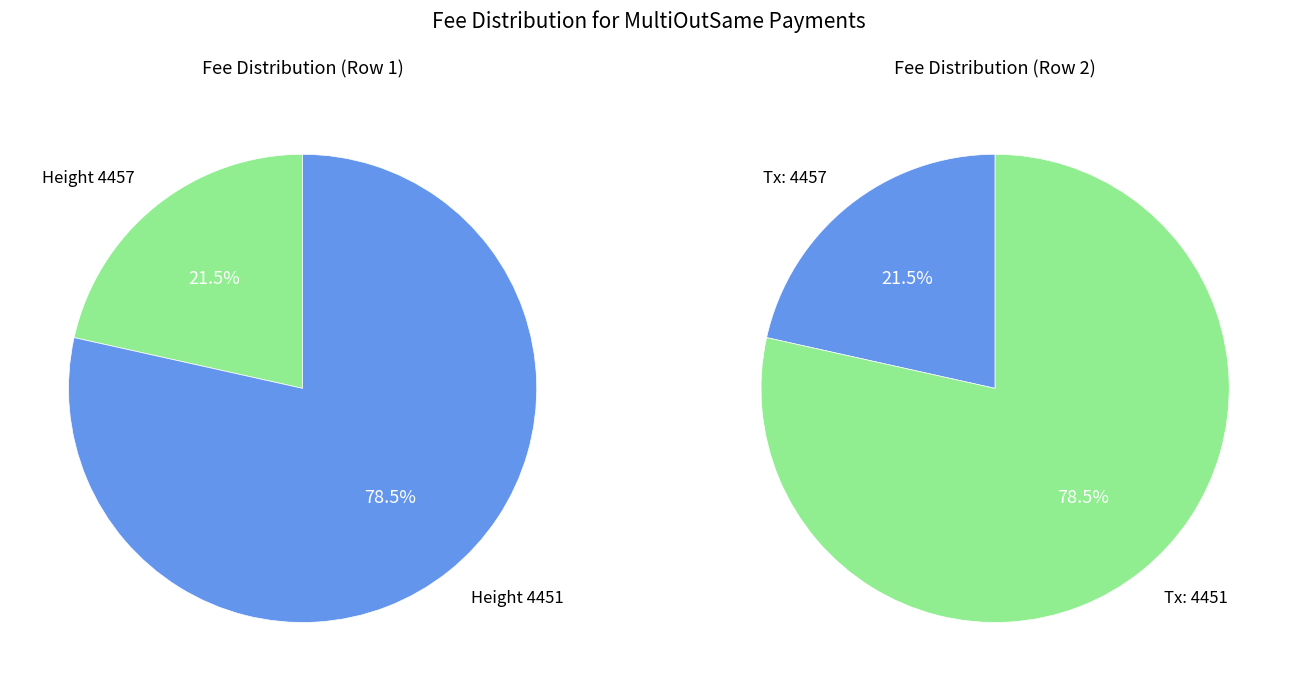

Does 4457 represent more than half of the total?

No